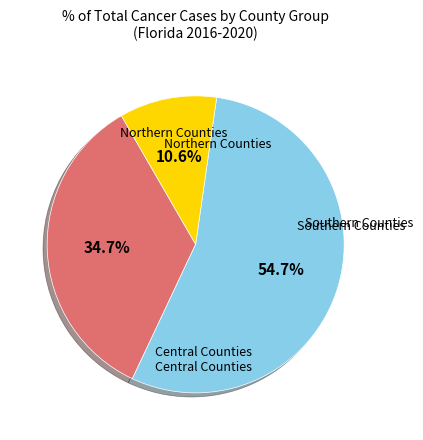

Is there a majority slice in this chart?

Yes